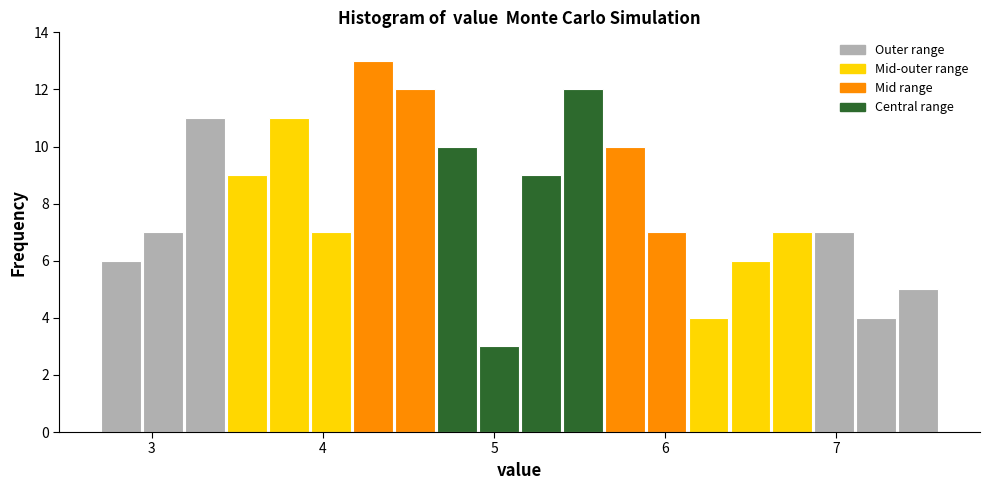

Read against the x-axis, roughly where is the centre of the tallest bar?

4.3